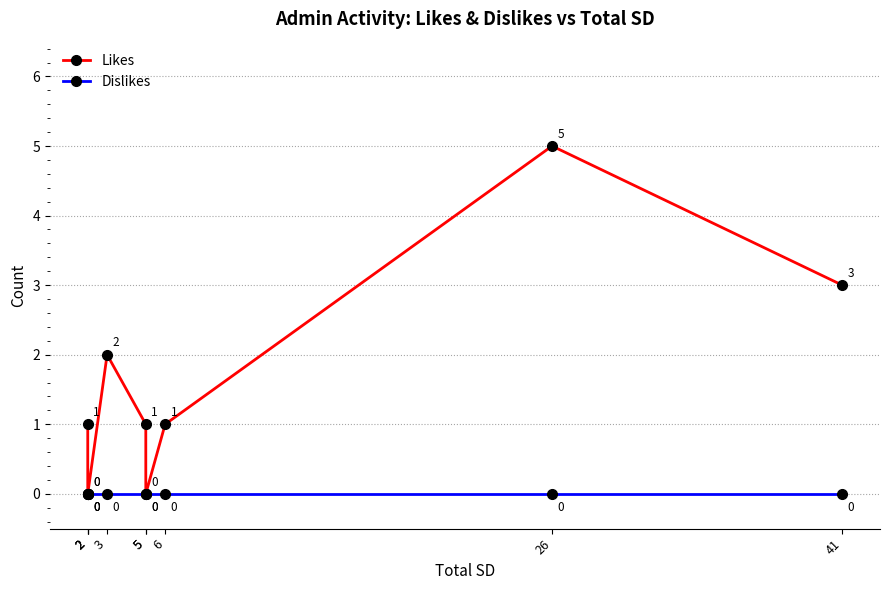

What is the maximum value for Likes?

5